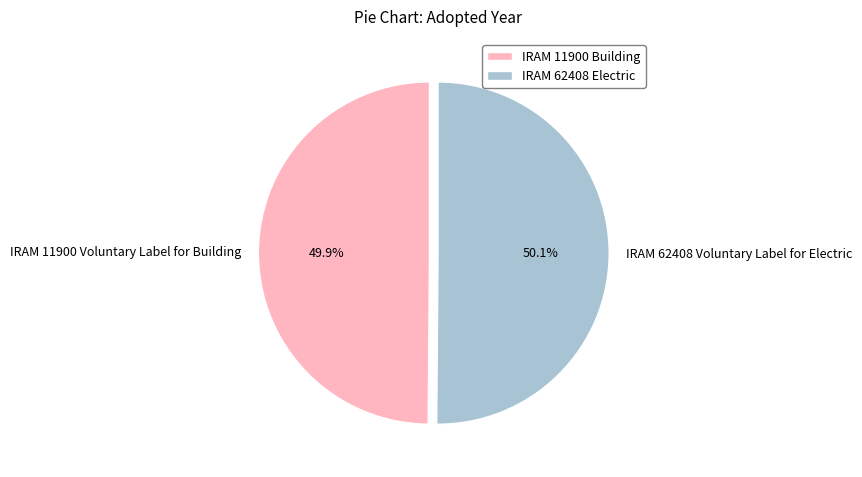

The IRAM 62408 Voluntary Label for Electric slice represents 42% of the pie. True or false?

False